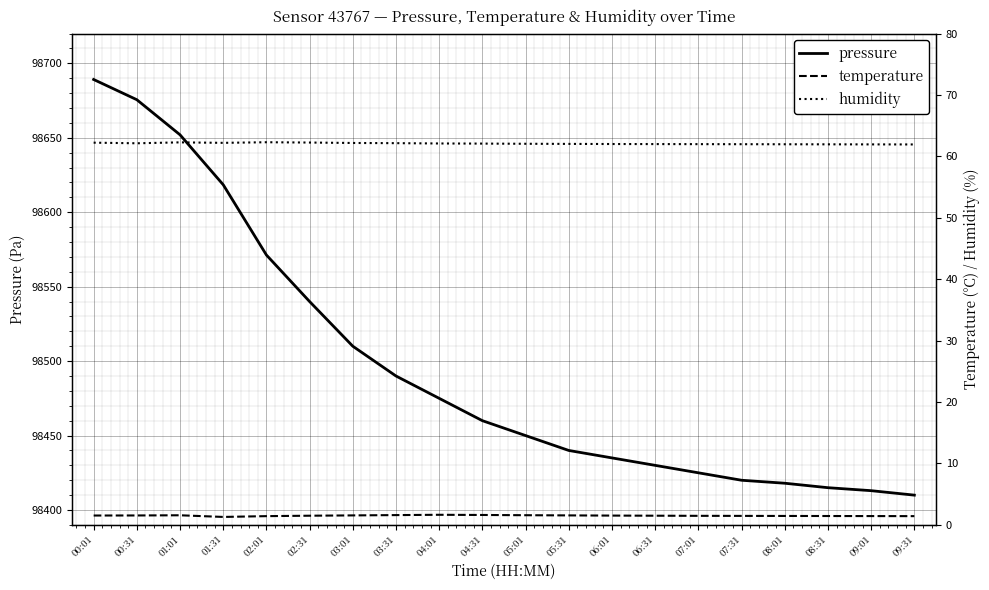

How many values in the humidity series are below 62?

6